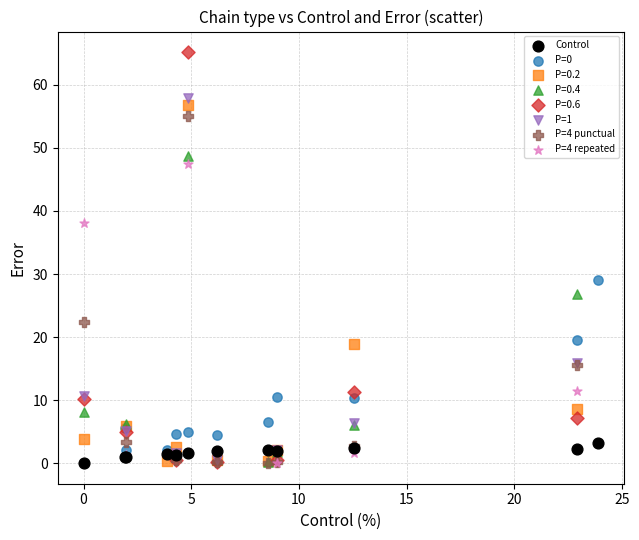

Which series contains the highest Y value?

P=0.6